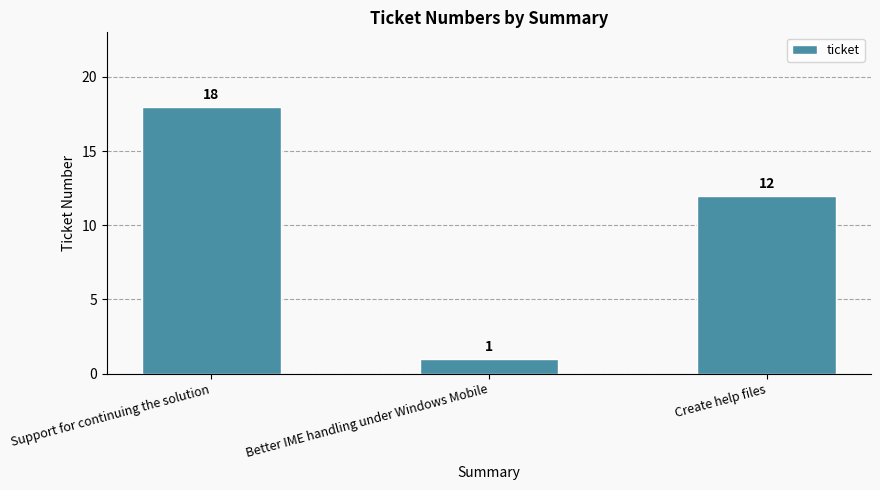

How many series are shown in this chart?

1